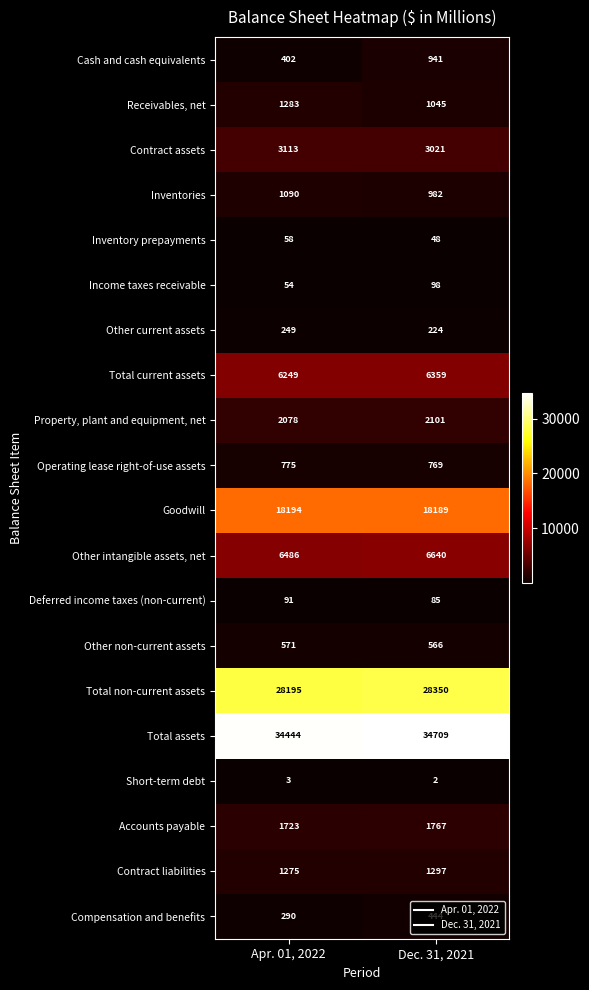

Which category has the lowest value across all series?

Dec. 31, 2021